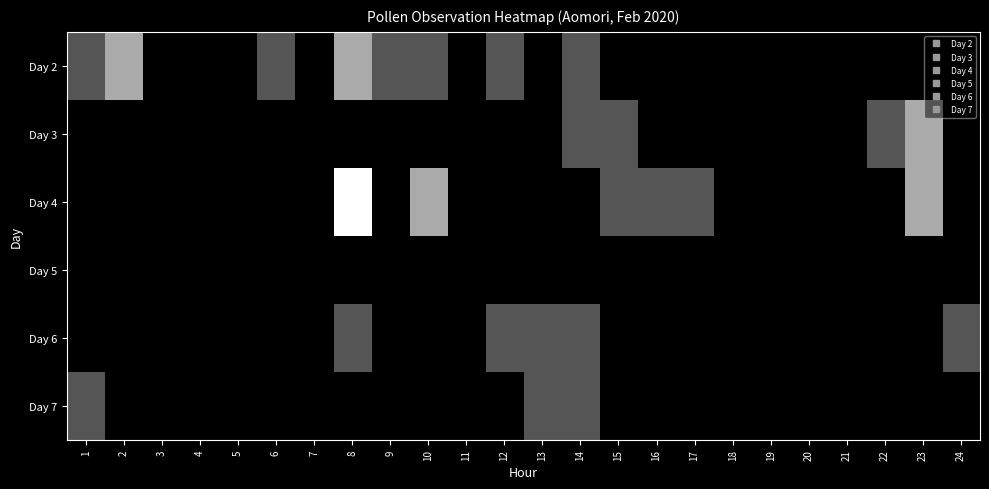

Which category has the lowest value across all series?

3